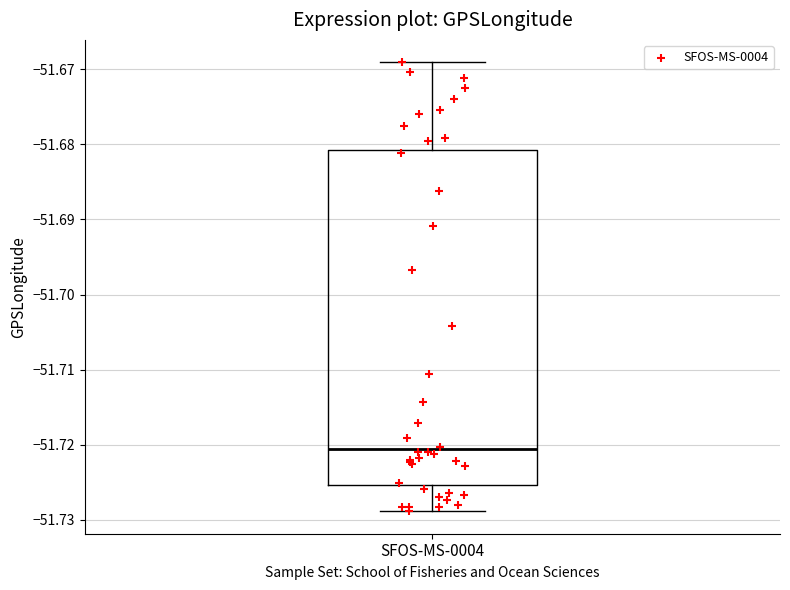

Read this box plot against the y-axis: the position of the median line, the range covered by the box, and the ends of both whiskers. The values are not printed on the chart, so give them approximately, as read against the axis.

median -51.721, box -51.725 to -51.681, whiskers -51.729 to -51.669